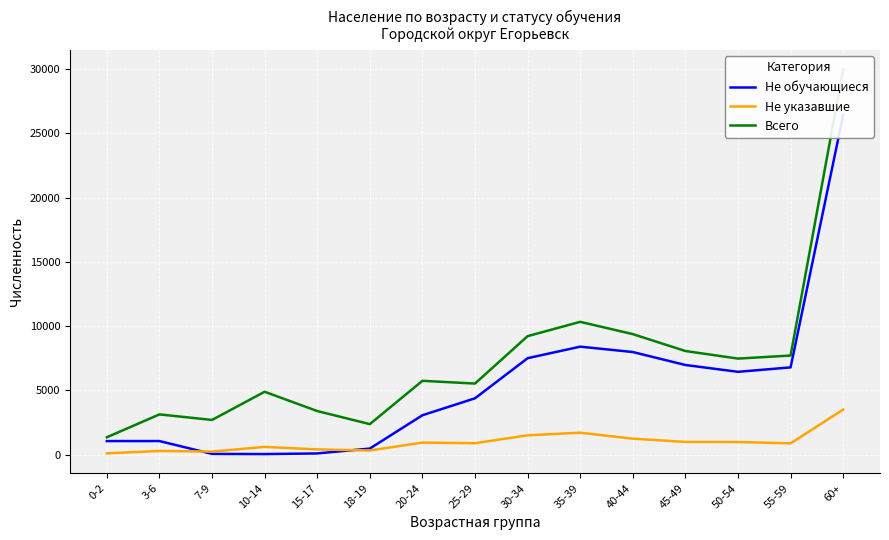

True or false: Всего and Не обучающиеся intersect in this chart.

False